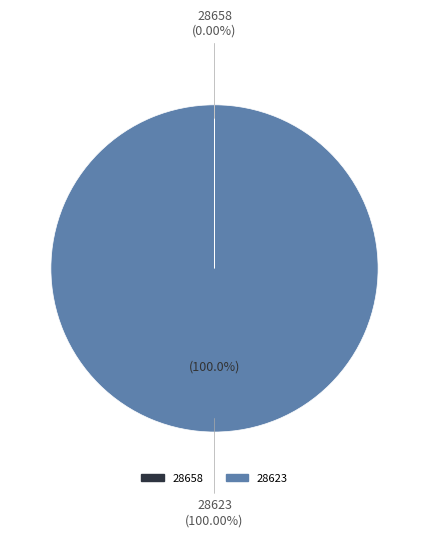

Which category has the smallest portion of the pie?

28658